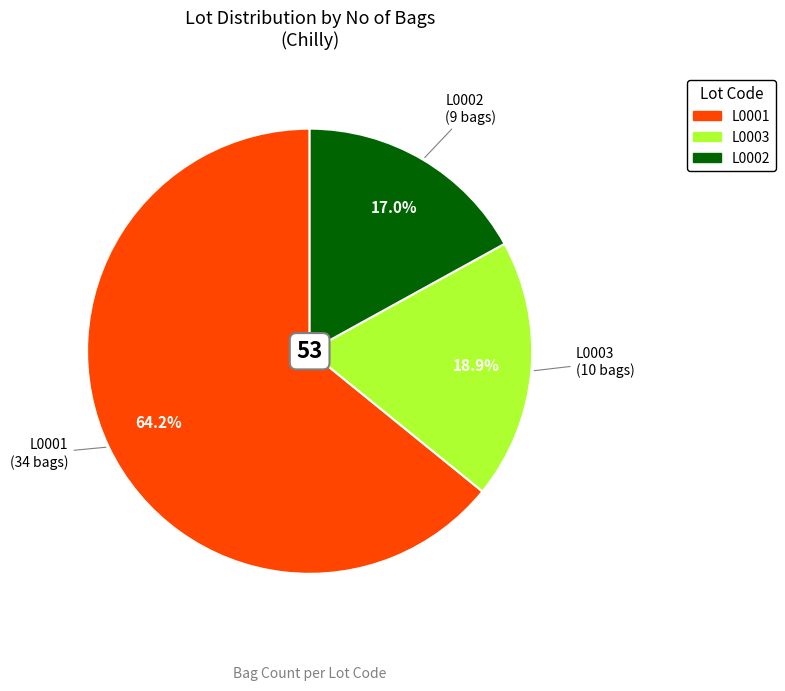

What is the ratio of the value at L0001 to the value at L0003?

3.4